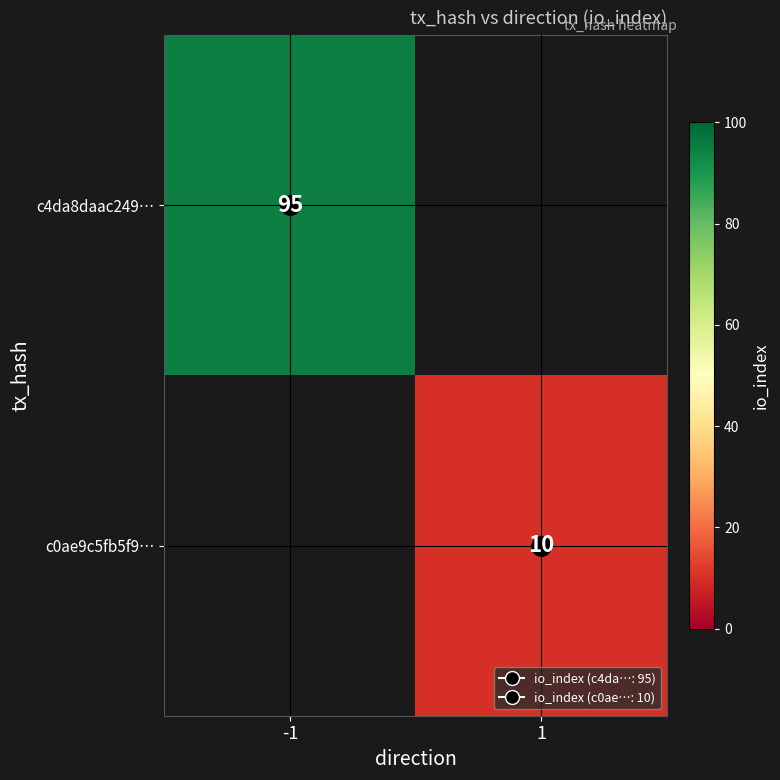

Is the value of c0ae9c5fb5f9… at -1 greater than the value of c4da8daac249… at -1?

No